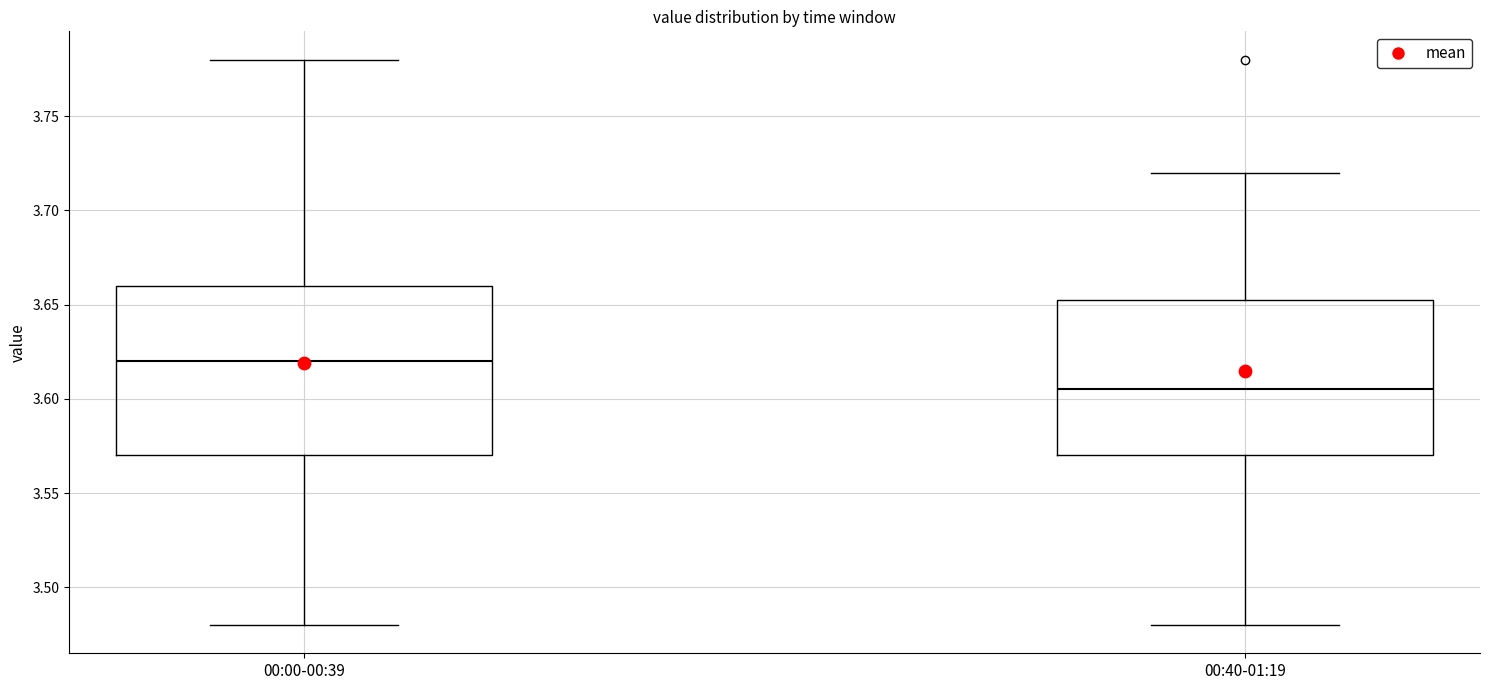

Which box has the highest median line?

00:00-00:39